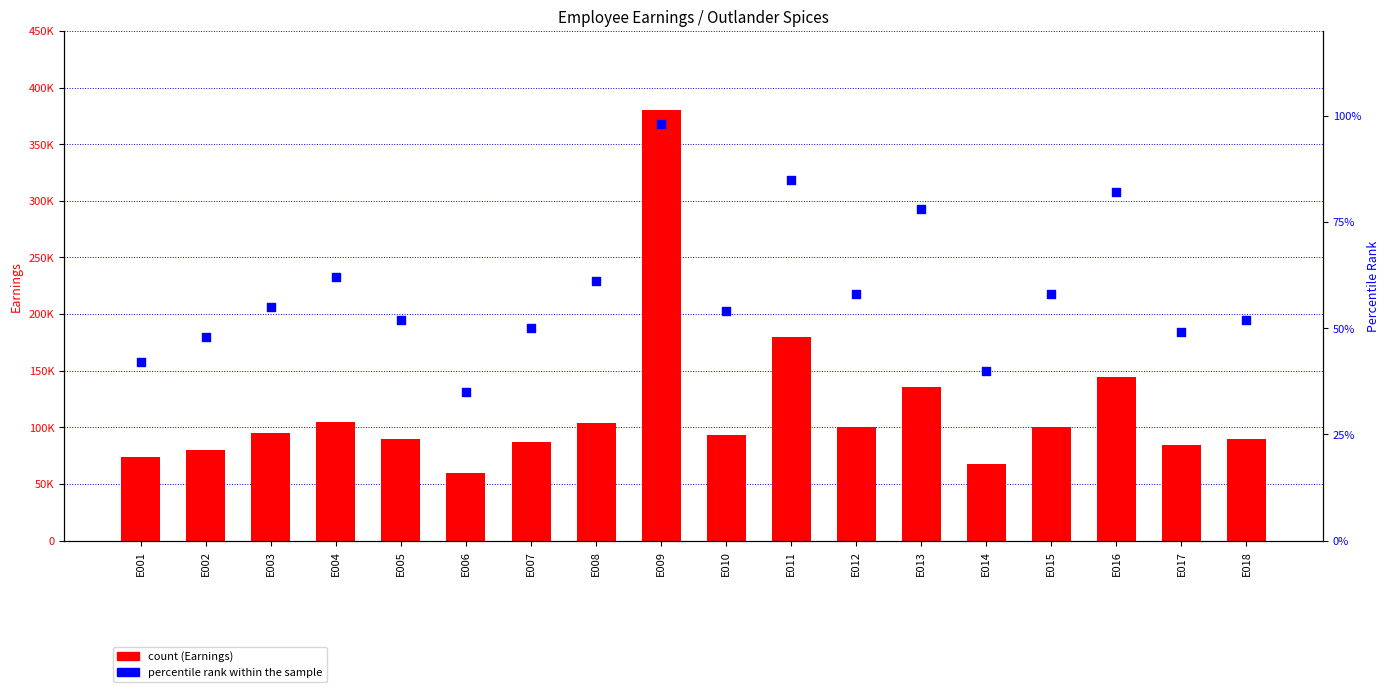

Which series reaches the maximum Y coordinate?

Earnings